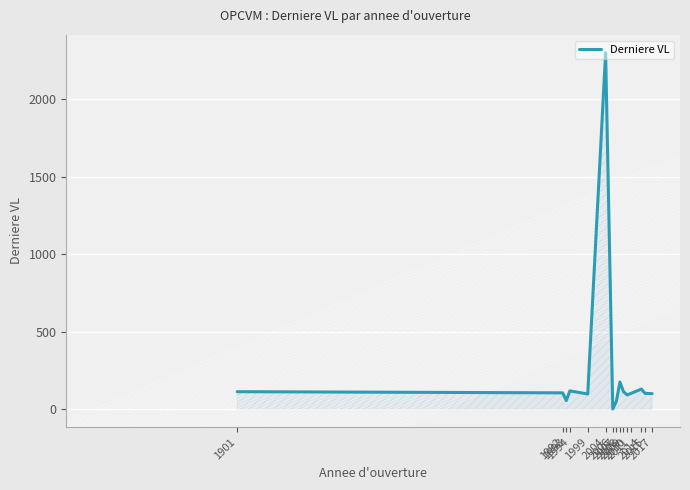

What is the sum of the values at 2006 and 2010?

94.1